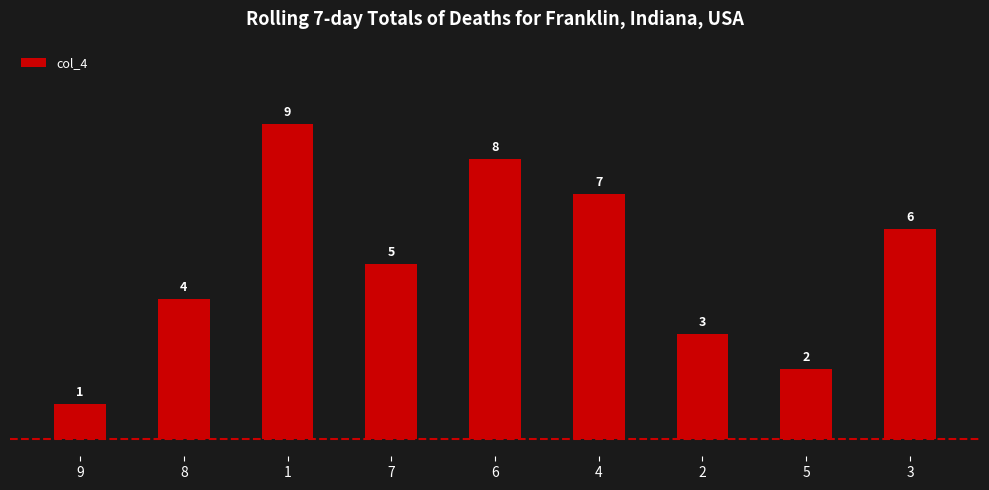

How many data points does each series have?

9